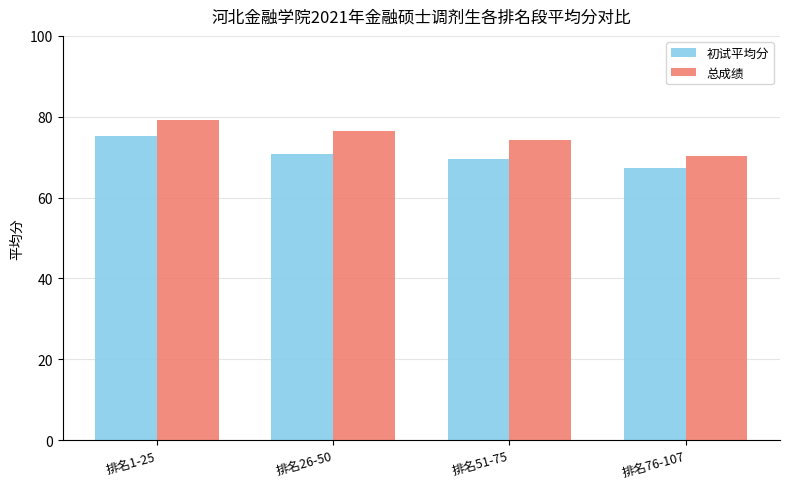

Which series has the largest total across all categories?

总成绩